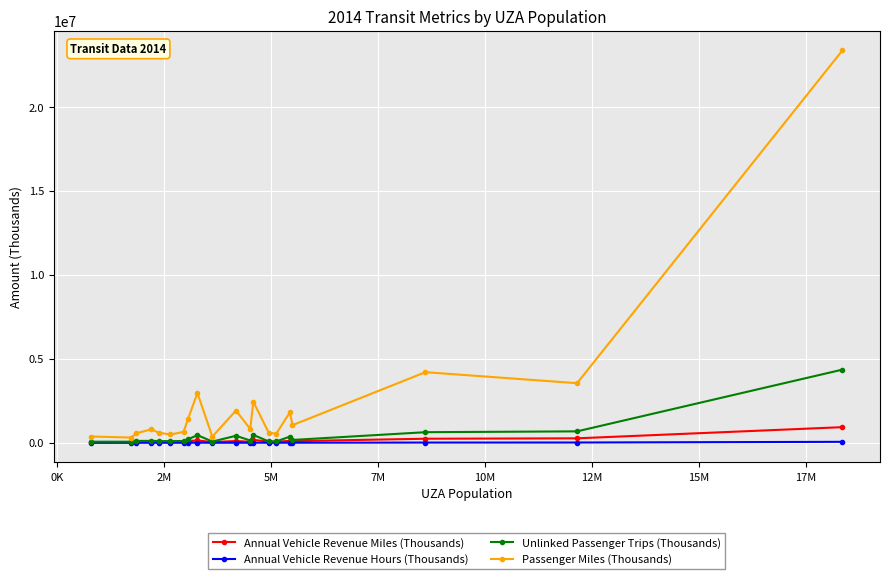

At how many categories does at least one series exceed 7999356?

1